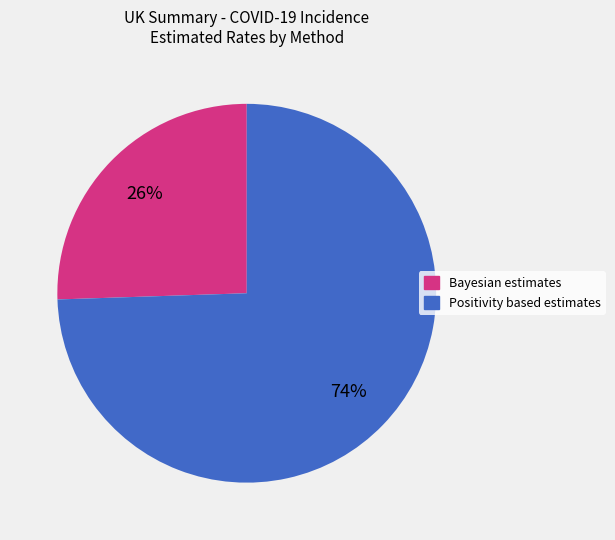

To the nearest percent, what is the average slice percentage?

50%